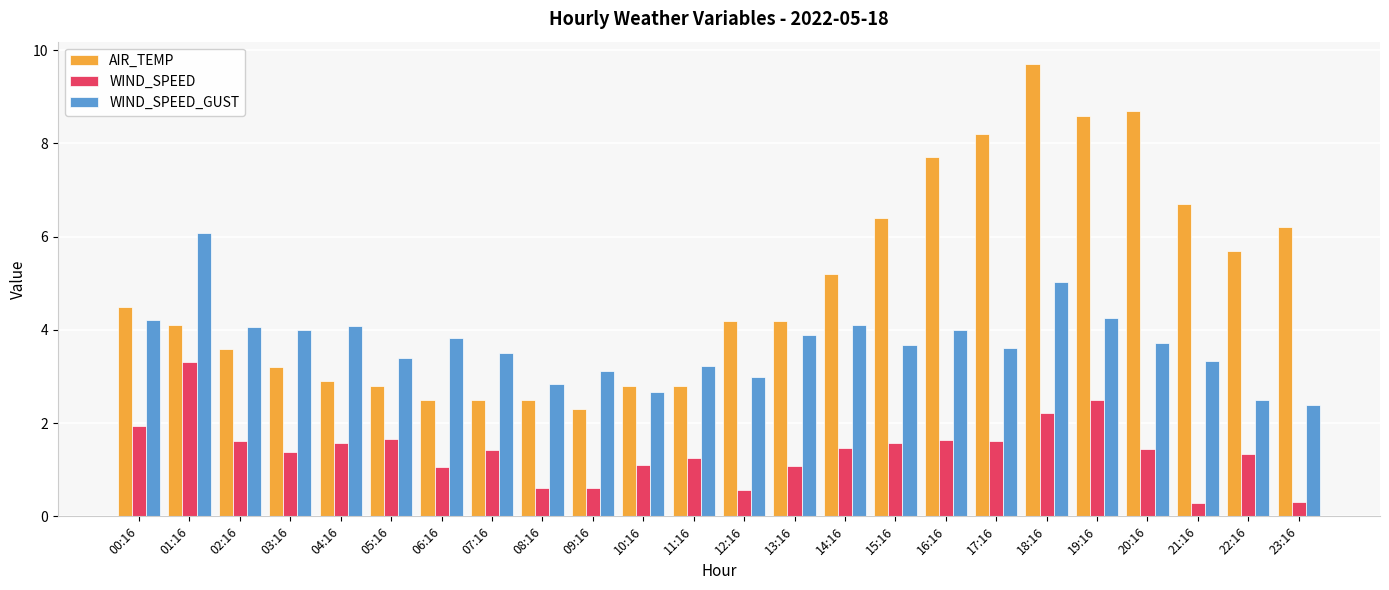

What is the label of the 20th bar from the right?

04:16